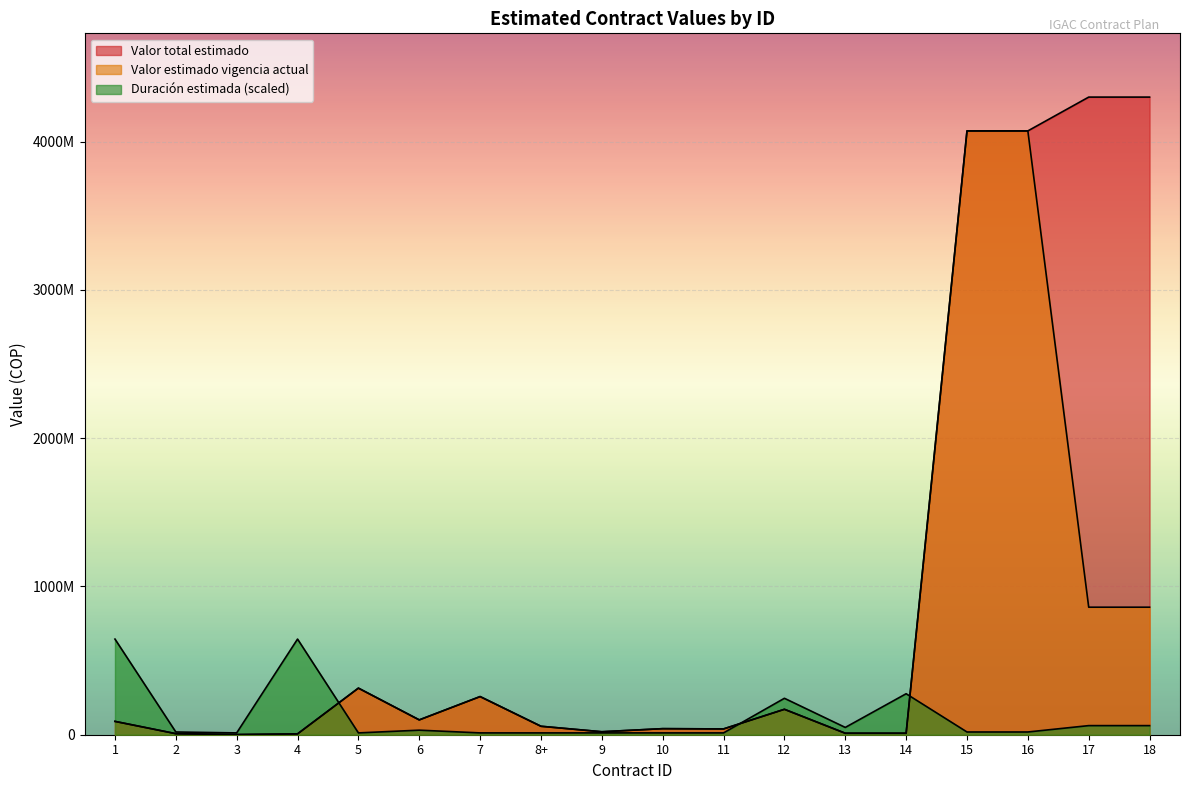

Is it true that Valor total estimado equals 4300000000.0 at 18?

True